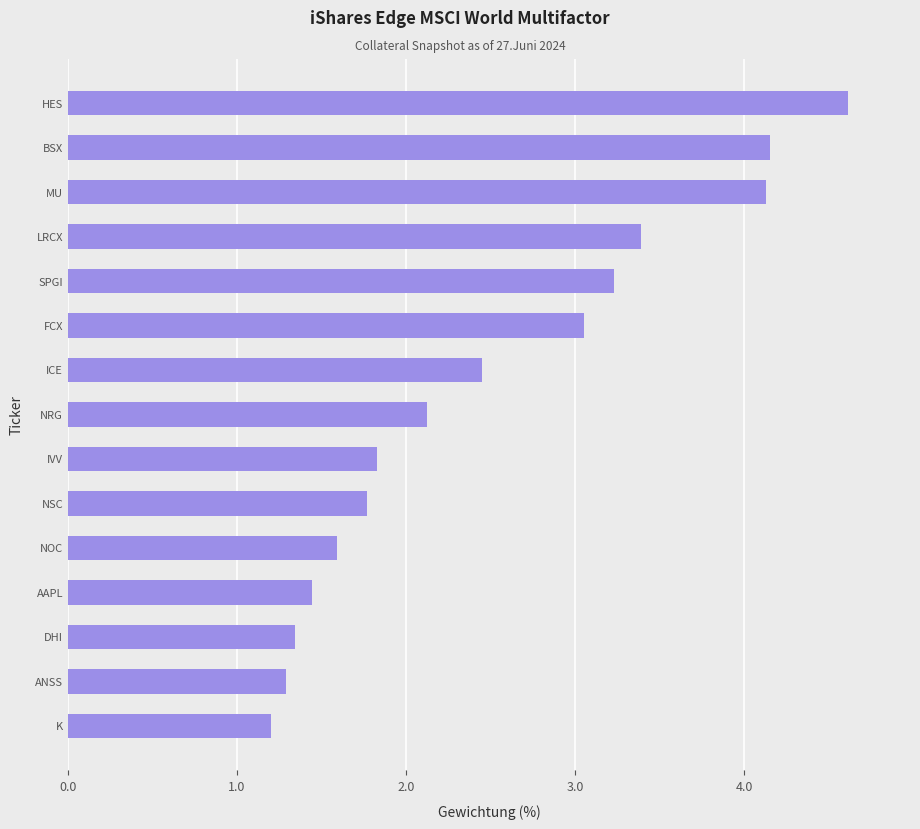

Which label corresponds to the largest value in the chart?

HES